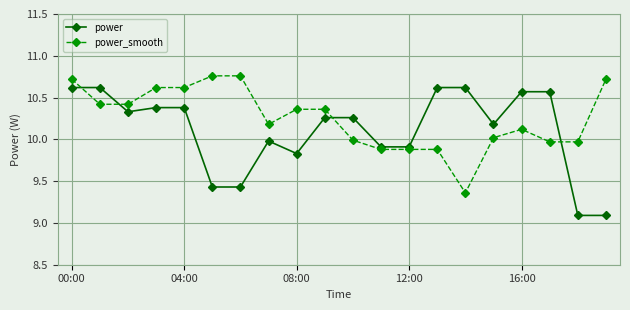

What is the value of the power point at the 14th from the left?

10.6